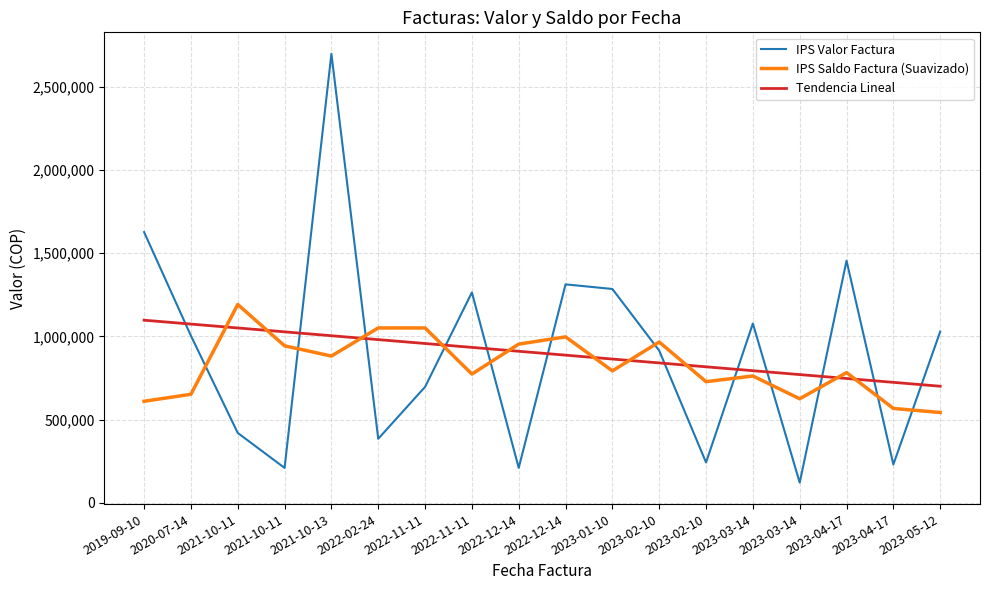

True or false: IPS Saldo Factura (Suavizado) has a value of 415770.3 at 2021-10-11.

False